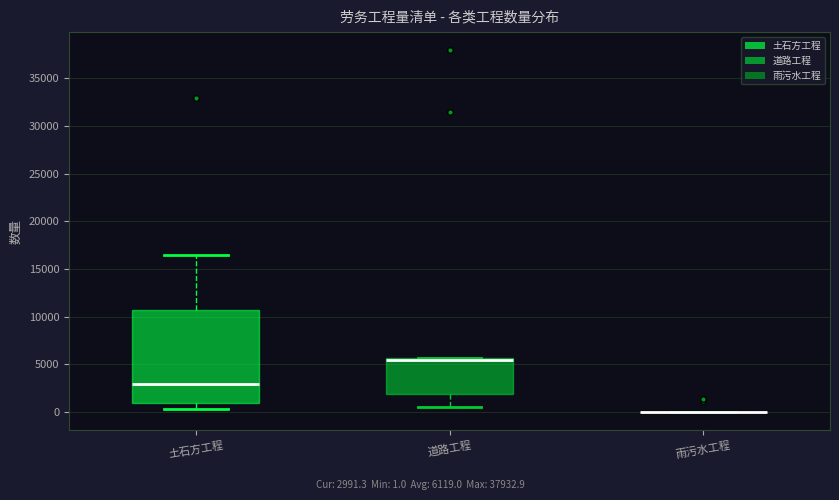

Which box is the tallest, from its lower edge to its upper edge?

土石方工程